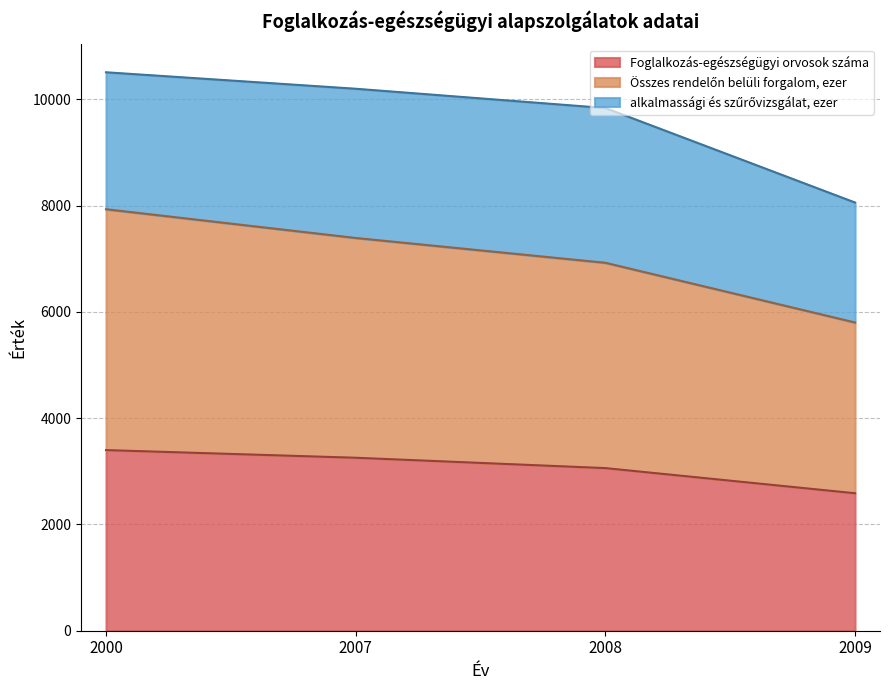

Is it true that Foglalkozás-egészségügyi orvosok száma equals 3061 at 2008?

True